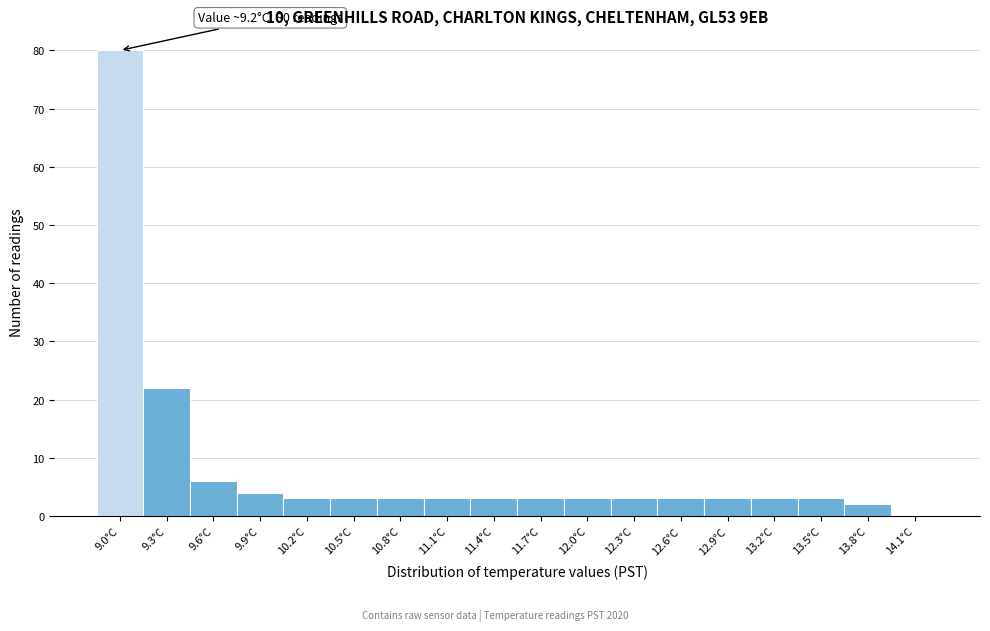

Reading right to left, transcribe all the data shown in this chart.

14.1°C=0	13.8°C=2	13.5°C=3	13.2°C=3	12.9°C=3	12.6°C=3	12.3°C=3	12.0°C=3	11.7°C=3	11.4°C=3	11.1°C=3	10.8°C=3	10.5°C=3	10.2°C=3	9.9°C=4	9.6°C=6	9.3°C=22	9.0°C=80